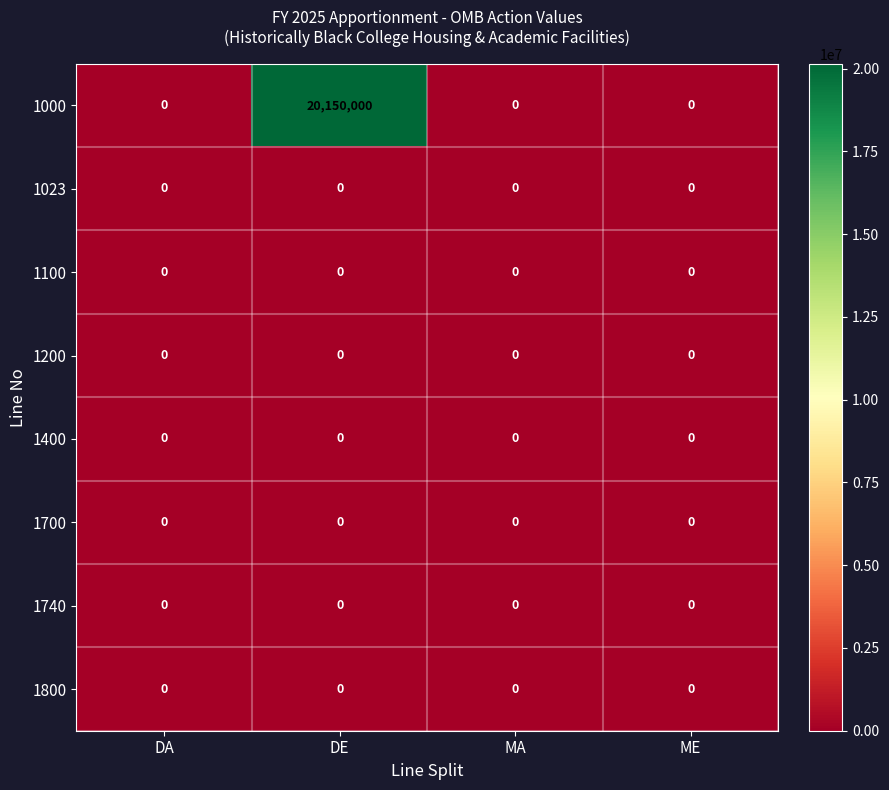

Which series has the largest total across all categories?

1000